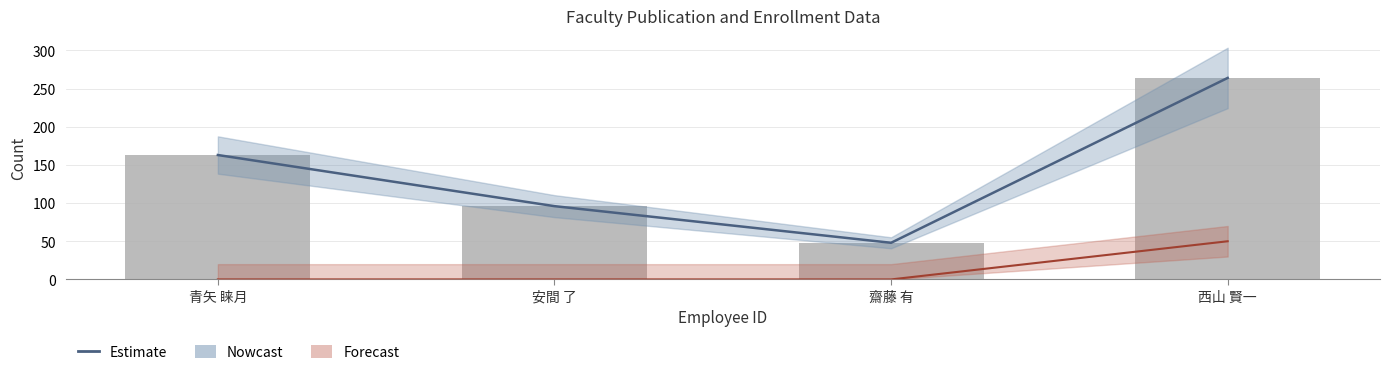

What is the total value across all series at 安間 了?

192